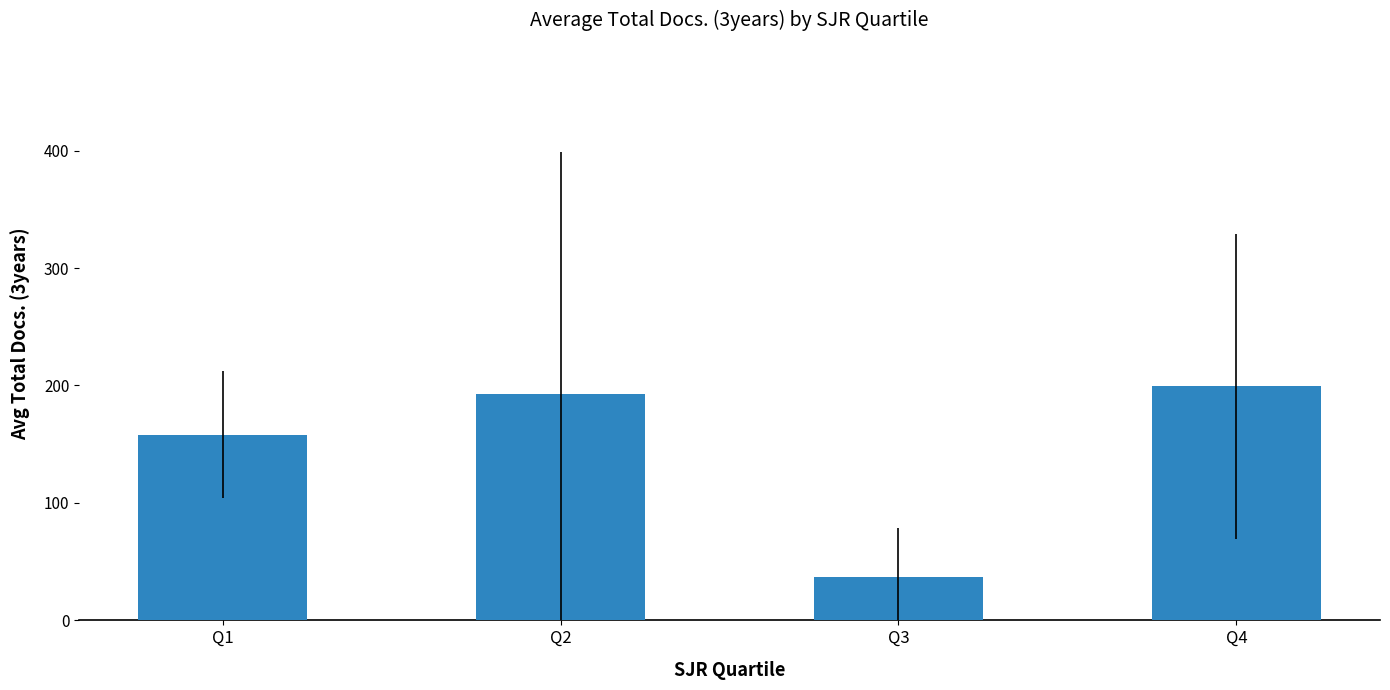

True or false: the data shows 37.2 at Q3.

True